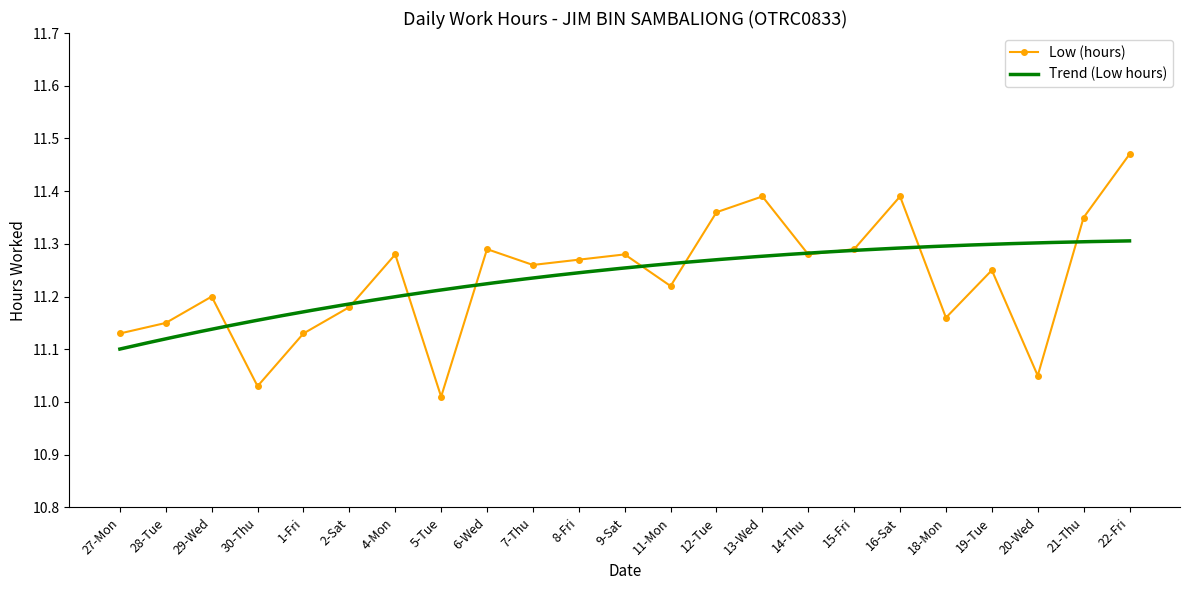

Reading left to right, transcribe all the data shown in this chart.

27-Mon=11.1	28-Tue=11.2	29-Wed=11.2	30-Thu=11.0	1-Fri=11.1	2-Sat=11.2	4-Mon=11.3	5-Tue=11.0	6-Wed=11.3	7-Thu=11.3	8-Fri=11.3	9-Sat=11.3	11-Mon=11.2	12-Tue=11.4	13-Wed=11.4	14-Thu=11.3	15-Fri=11.3	16-Sat=11.4	18-Mon=11.2	19-Tue=11.2	20-Wed=11.1	21-Thu=11.3	22-Fri=11.5